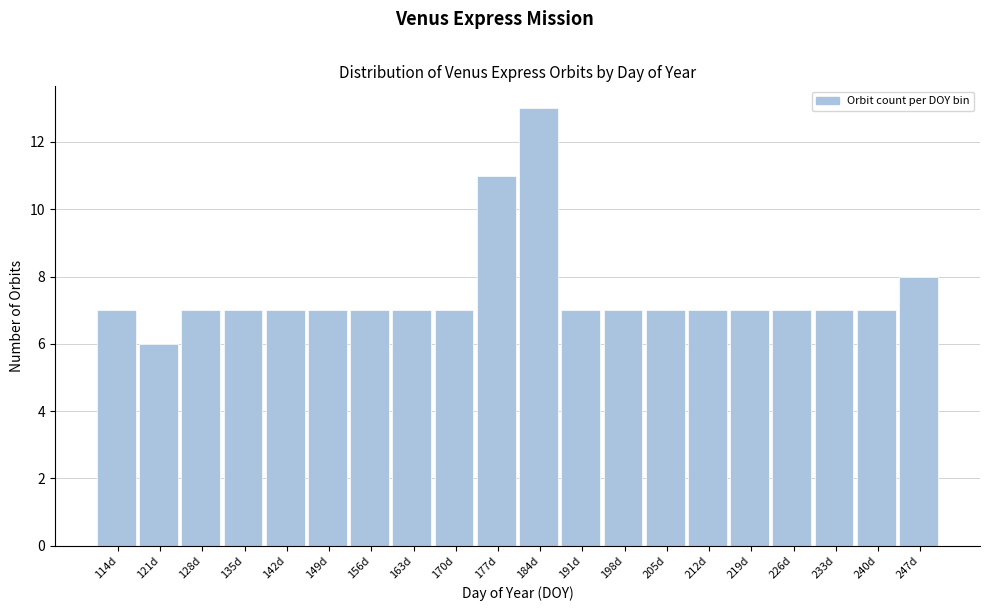

Which range on the x-axis has the tallest bar?

181 to 188